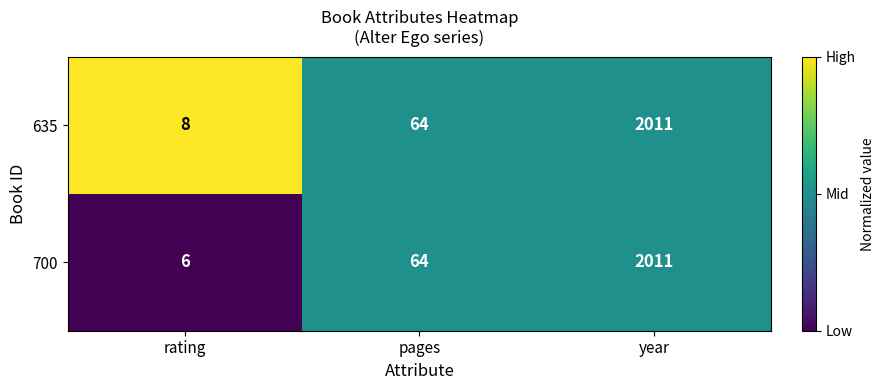

How many series are shown in this chart?

2